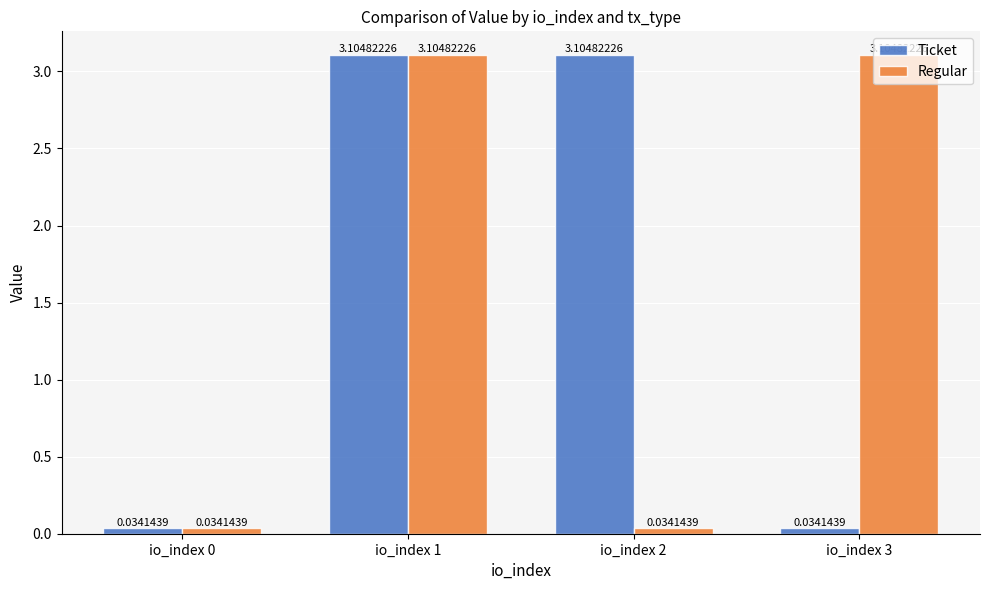

What are all the series names shown in the legend?

Ticket, Regular